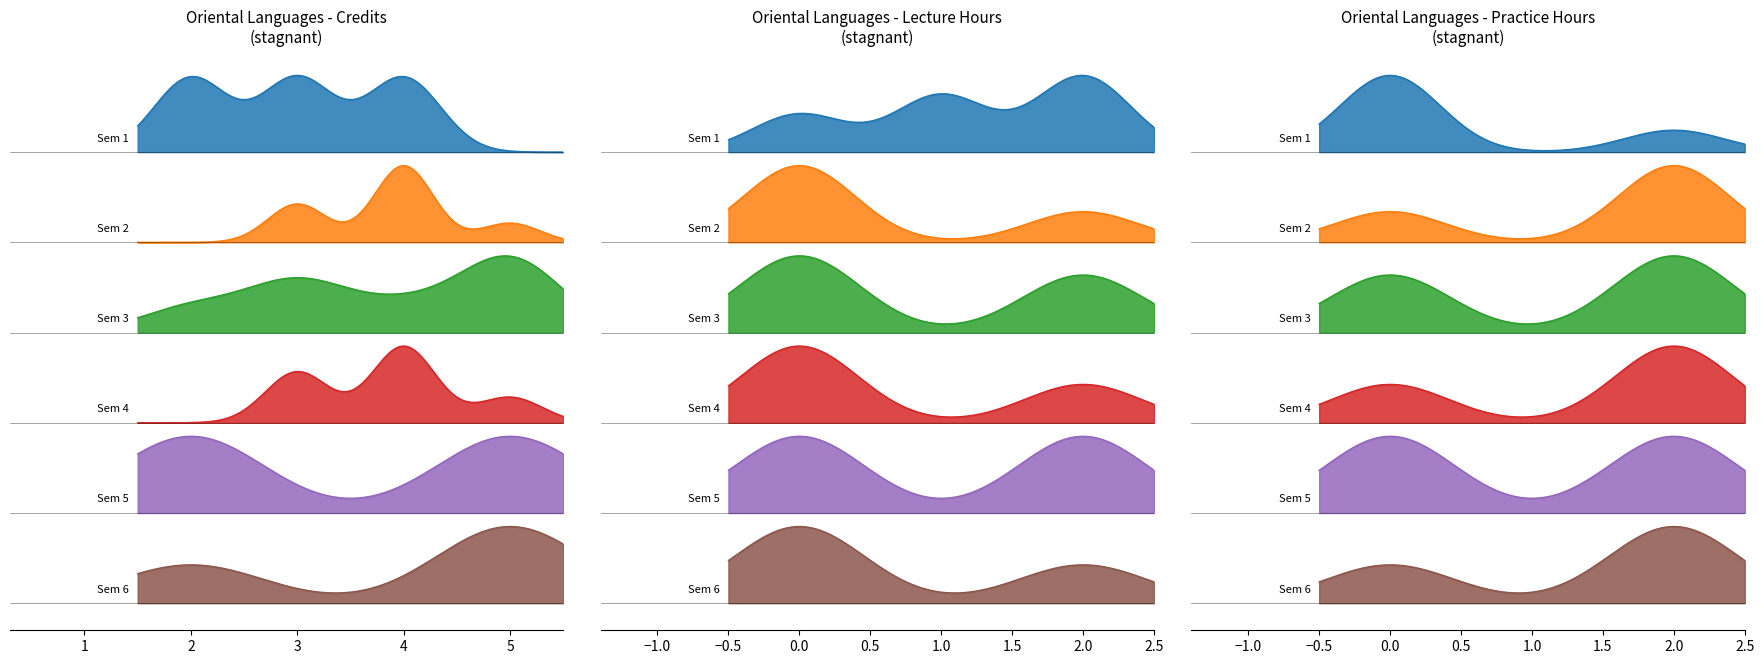

What is the maximum value for lecture_hours?

2